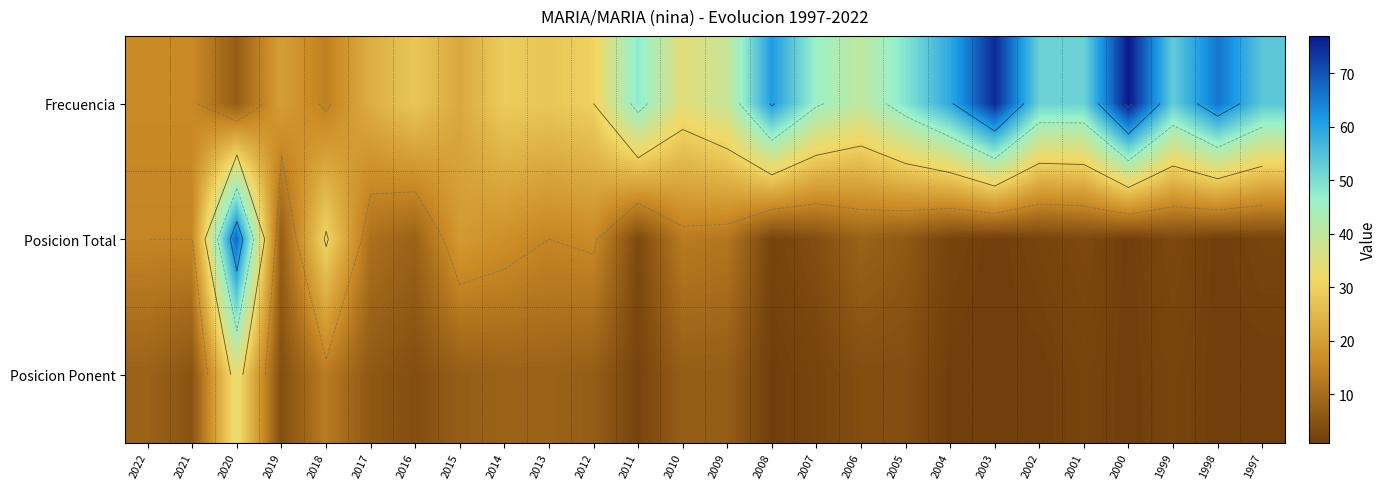

Between 1998 and 2012, which is larger?

1998